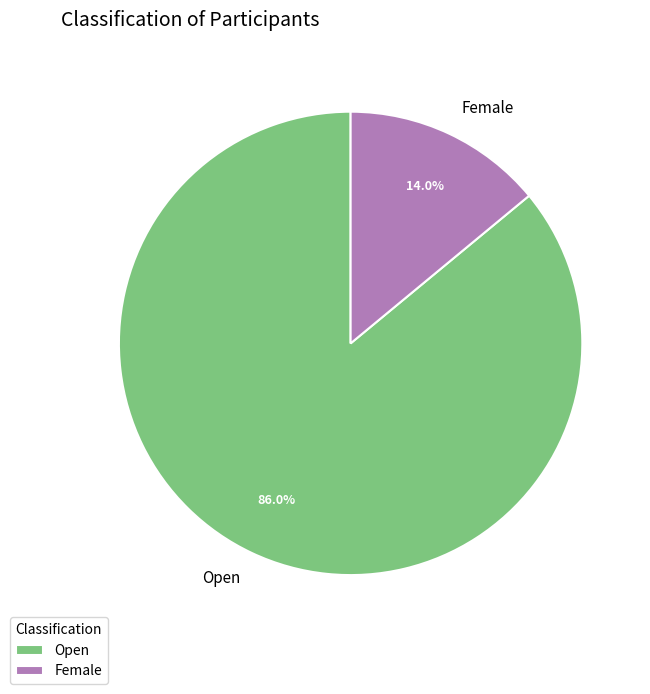

How many slices are in this pie chart?

2